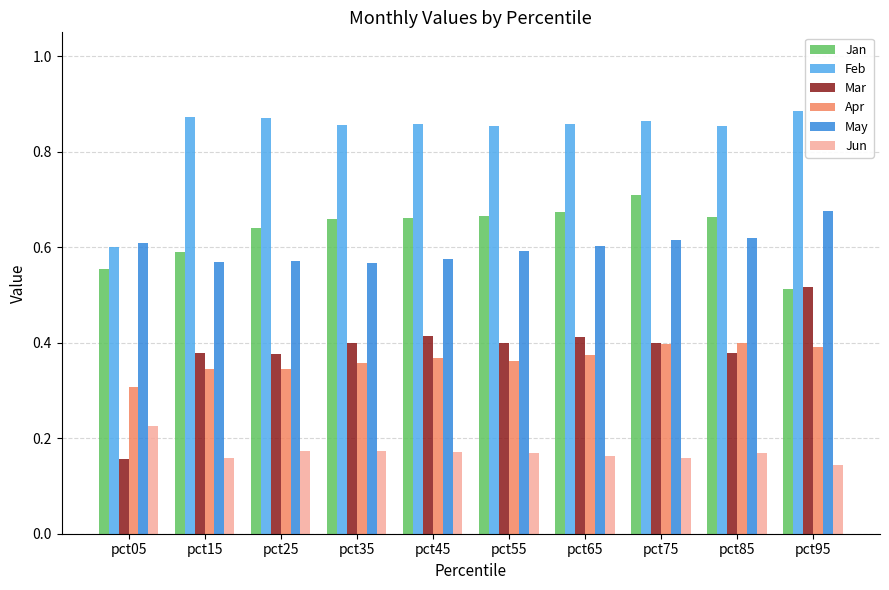

What is the sum of all Feb values?

8.4